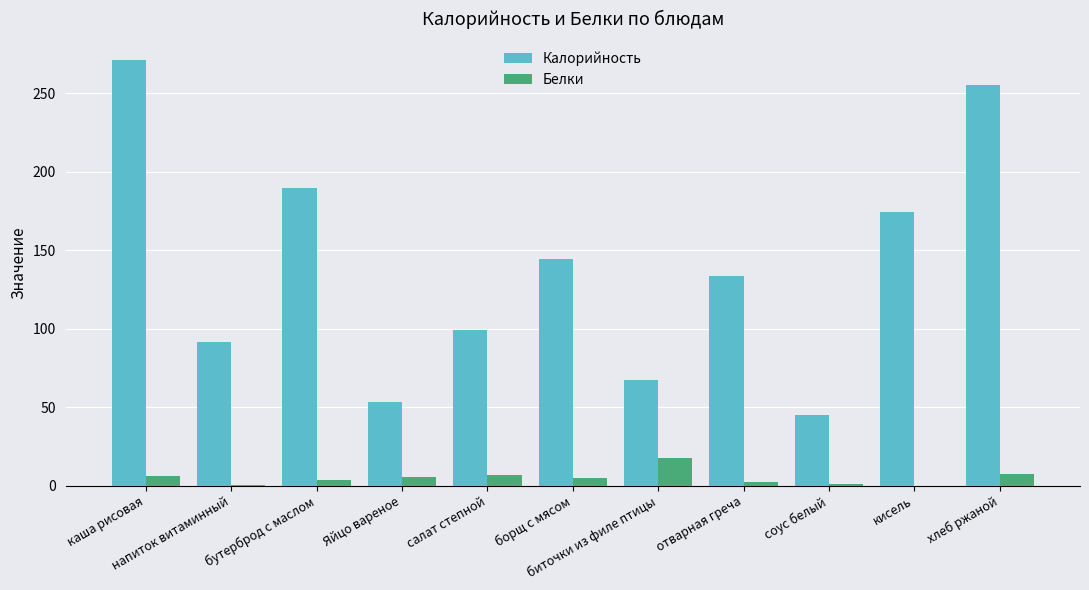

The value of Белки at отварная греча is 2.2. True or false?

True